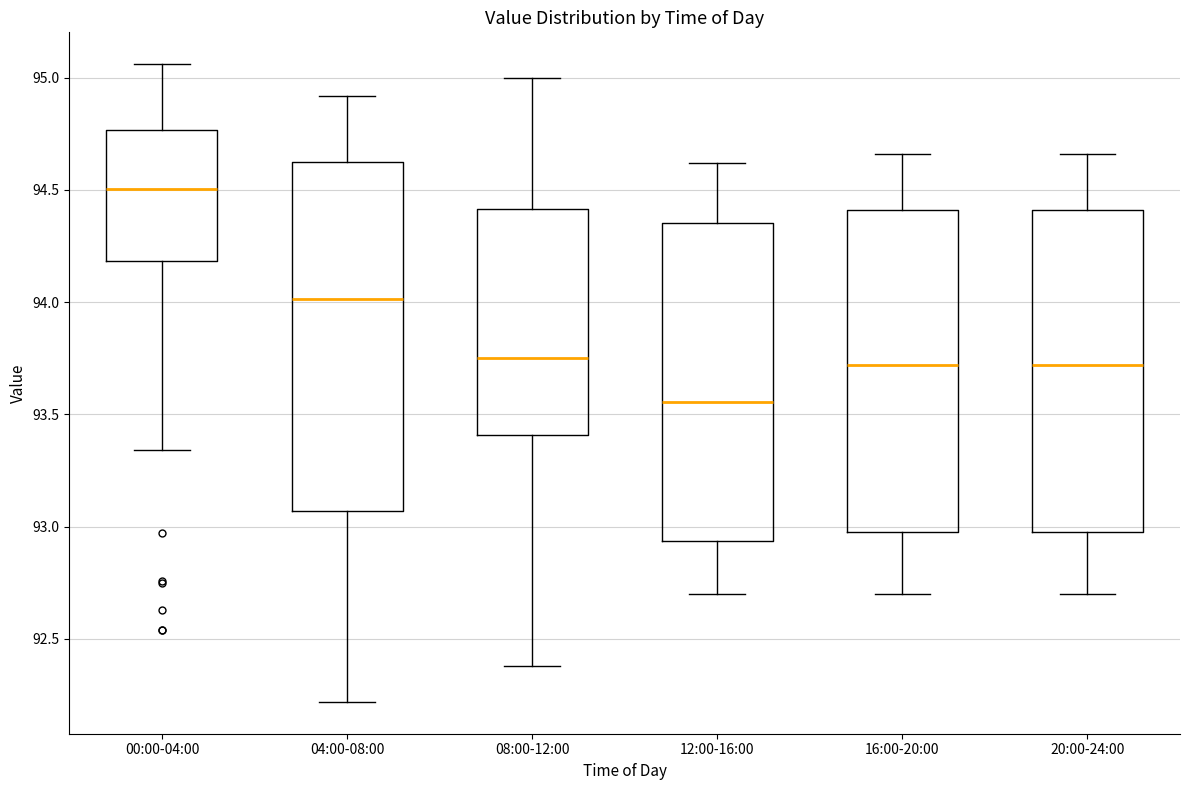

Reading left to right, transcribe this box plot: for each box, give where its median line is, the range the box spans, and where its two whiskers end, as read against the y-axis. The values are not printed on the chart, so give them approximately, as read against the axis.

00:00-04:00: median 94.50, box 94.20 to 94.75, whiskers 93.35 to 95.05
04:00-08:00: median 94.00, box 93.05 to 94.65, whiskers 92.20 to 94.90
08:00-12:00: median 93.75, box 93.40 to 94.40, whiskers 92.40 to 95.00
12:00-16:00: median 93.55, box 92.95 to 94.35, whiskers 92.70 to 94.60
16:00-20:00: median 93.70, box 93.00 to 94.40, whiskers 92.70 to 94.65
20:00-24:00: median 93.70, box 93.00 to 94.40, whiskers 92.70 to 94.65